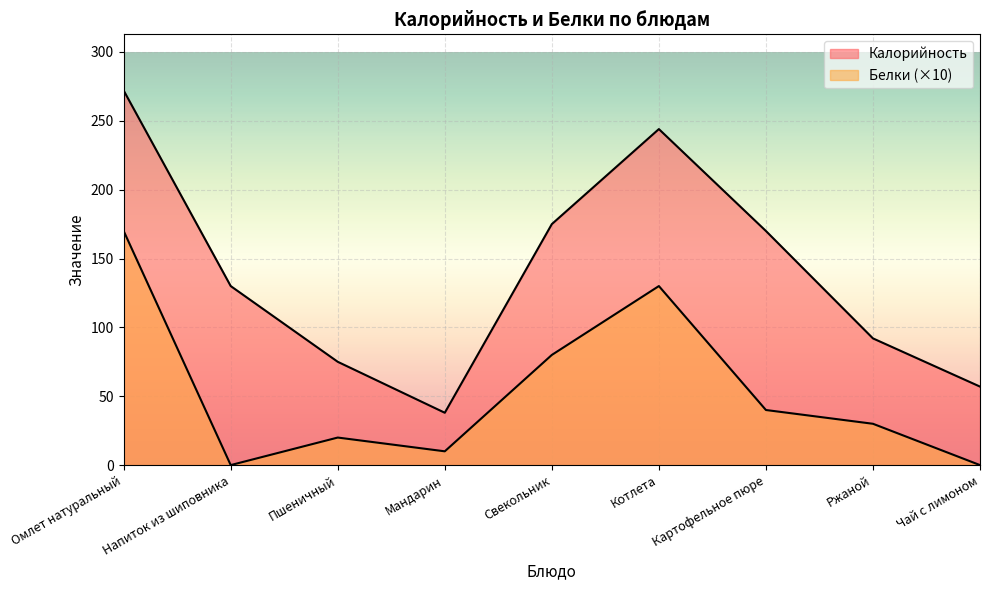

Which category has the highest value across all series?

Омлет натуральный